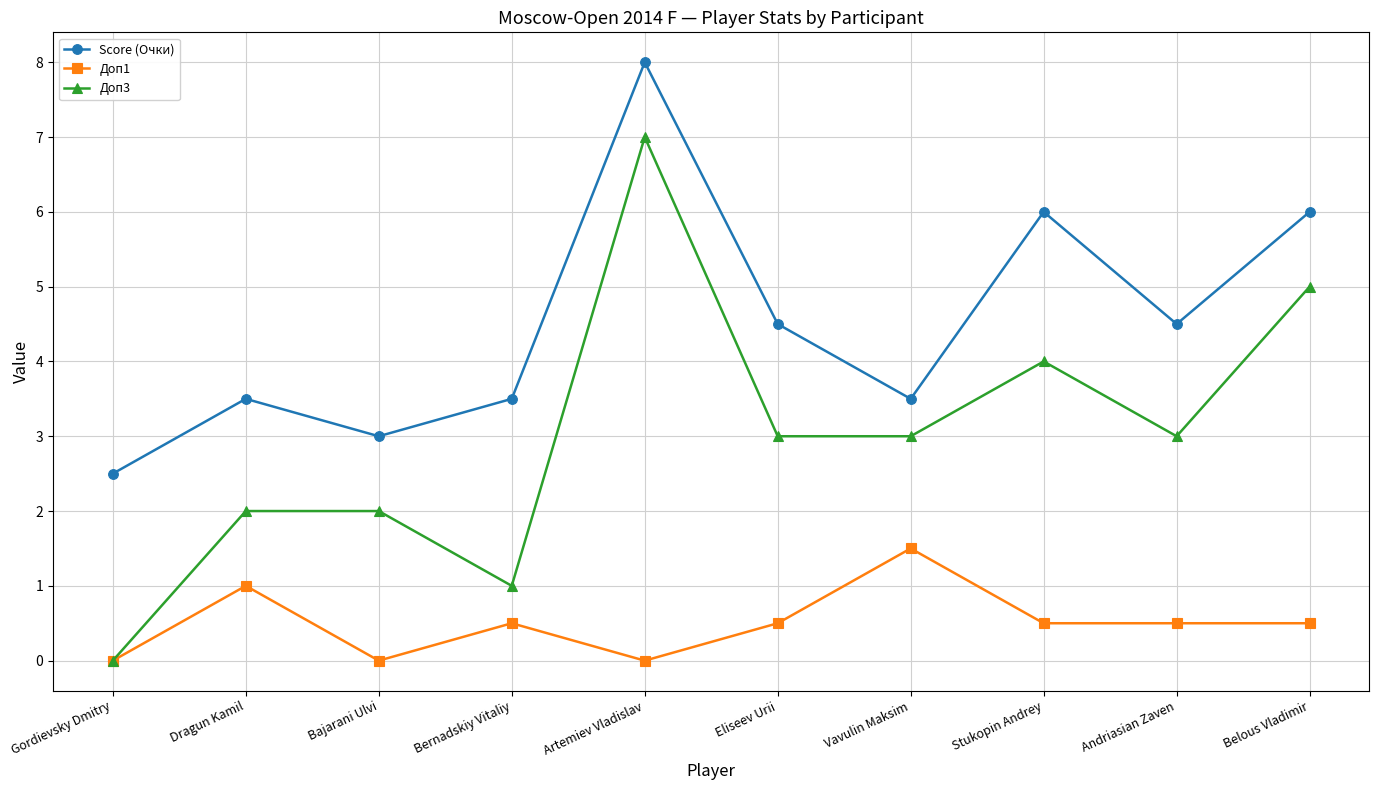

How many positive values does the Доп3 series have?

9